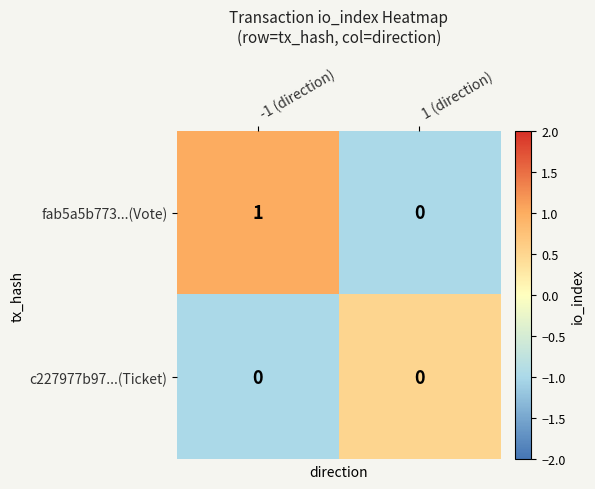

Which series has the largest total across all categories?

fab5a5b773...(Vote)